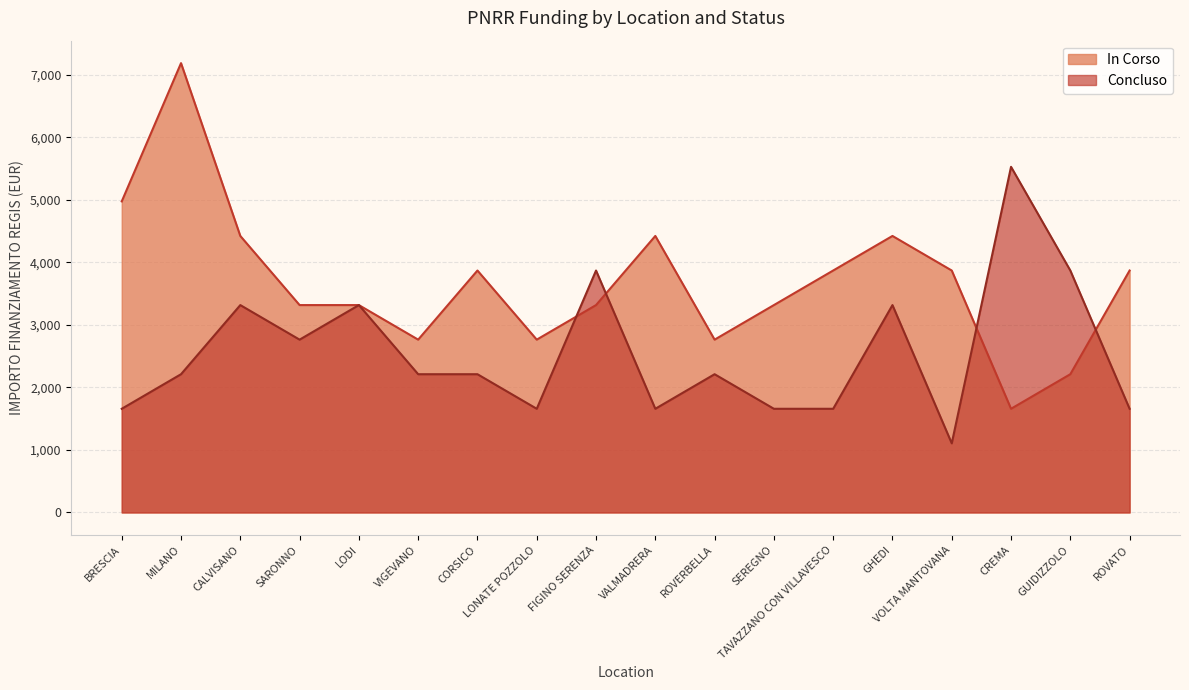

What is the maximum value for Concluso?

5530